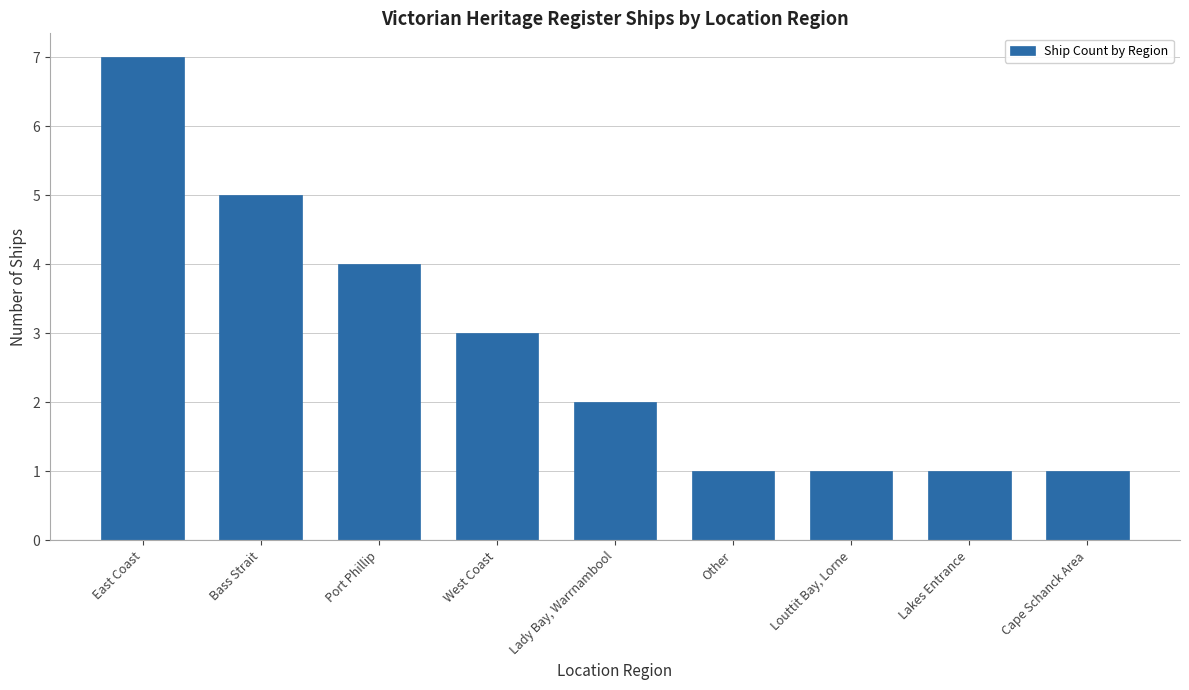

What is the label of the 6th bar from the right?

West Coast